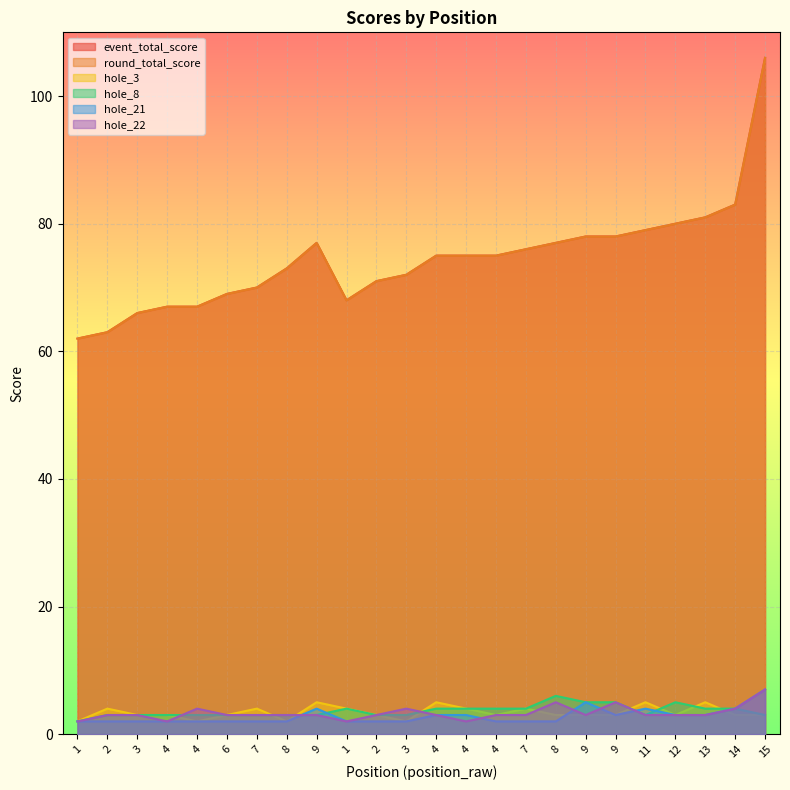

At which category is the sum across all series the highest?

15